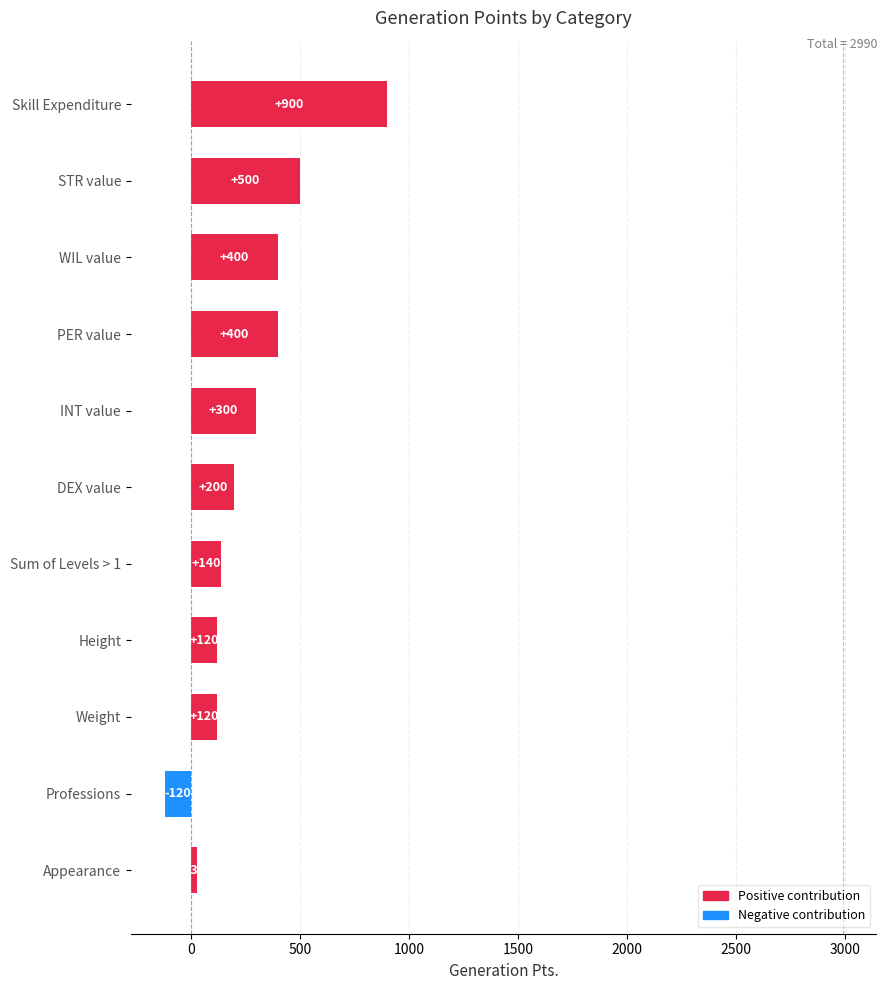

Is it true that the value at Height is 120?

True